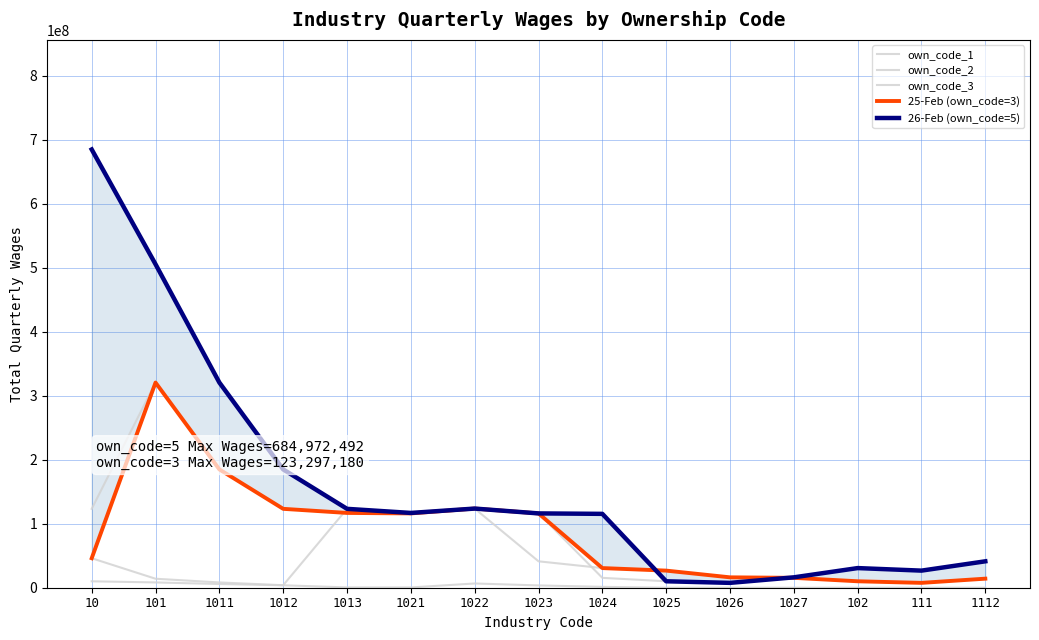

True or false: own_code_3 has a value of 14157738 at 1112.

True